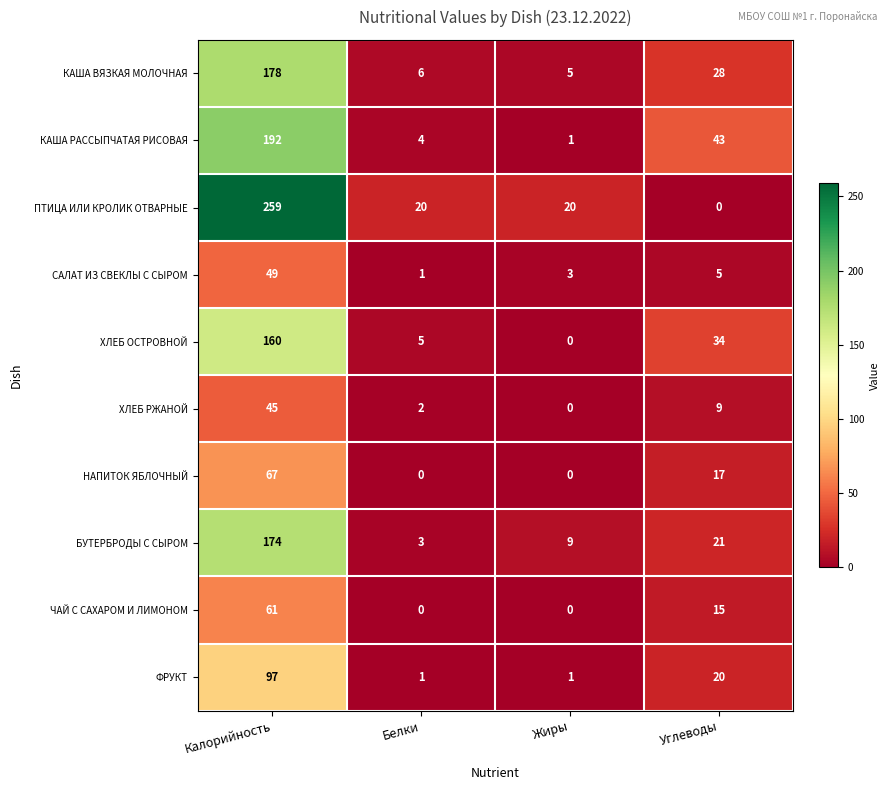

How many data points does each series have?

4